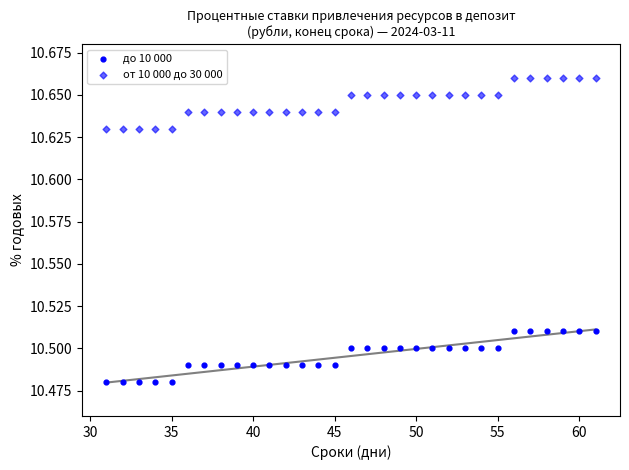

Count the number of points in this scatter plot.

62